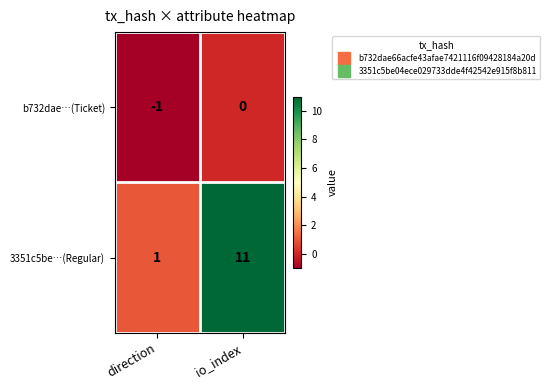

Which series changed the most between direction and io_index?

3351c5be…(Regular)